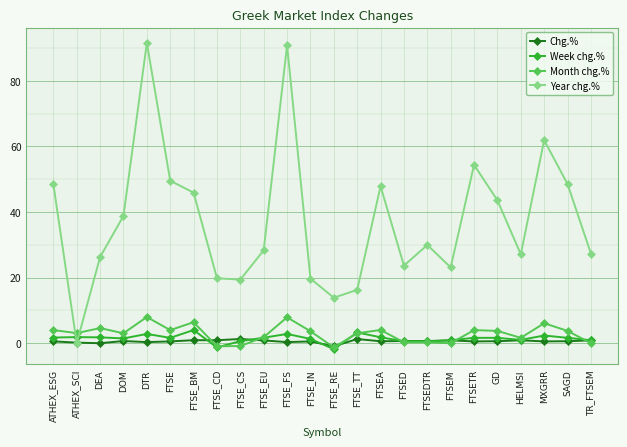

What is the difference between the maximum and second lowest values in the Week chg.% series?

5.3